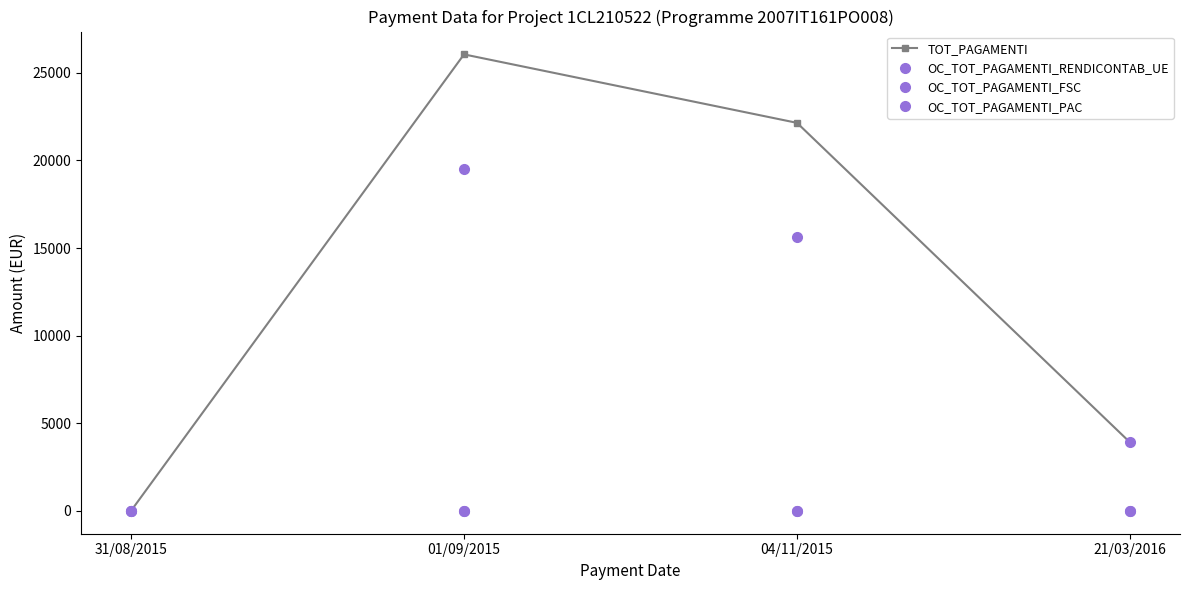

Is this an area chart (filled region under the line)?

No